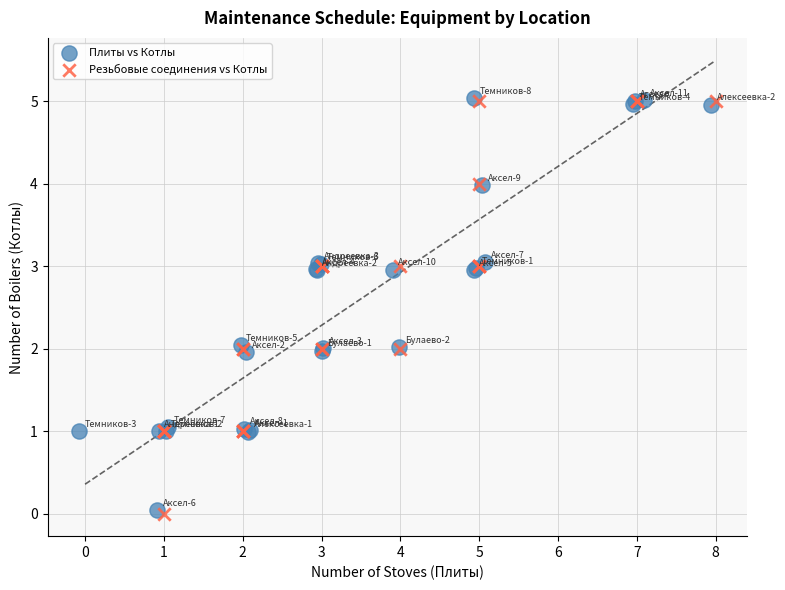

What are all the series names shown in the legend?

Плиты vs Котлы, Резьбовые соединения vs Котлы